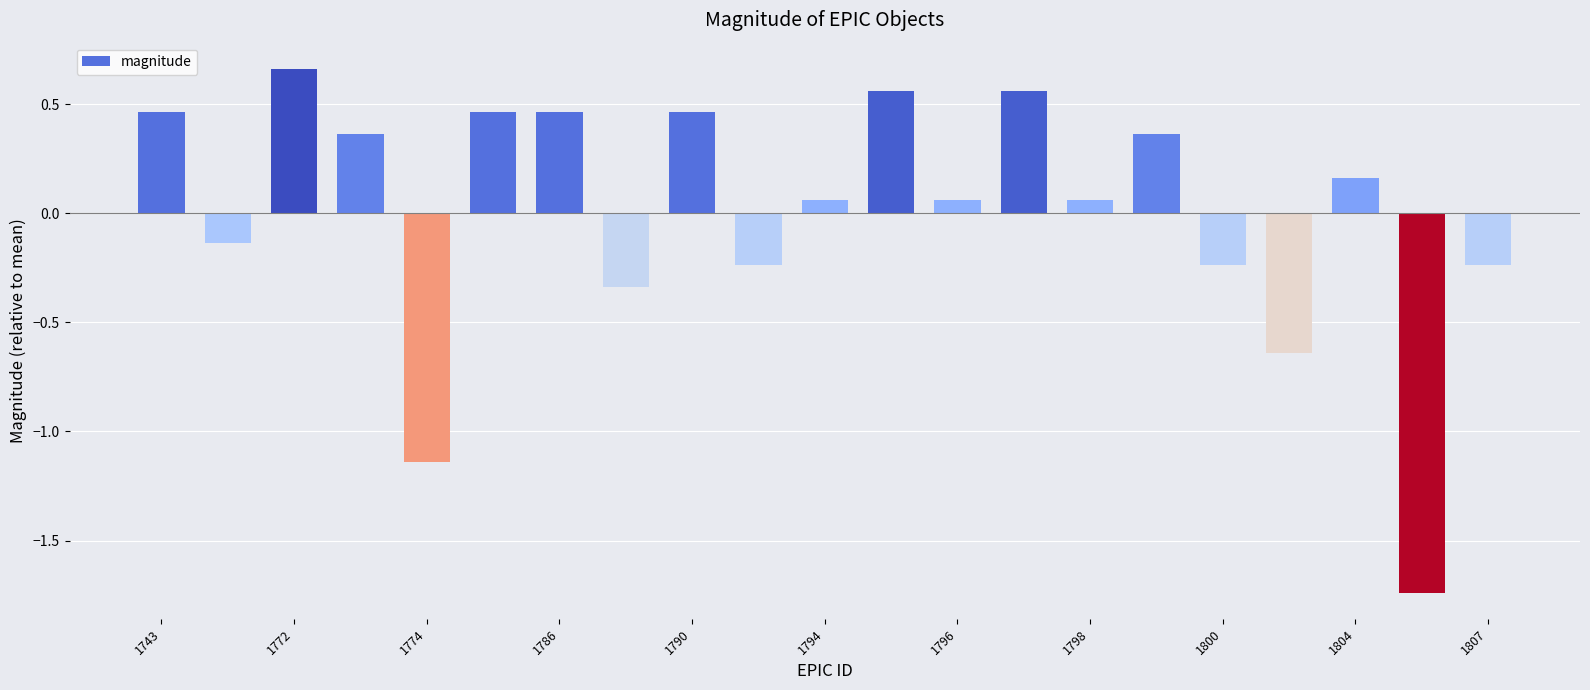

What is the difference between the maximum and minimum values?

2.4